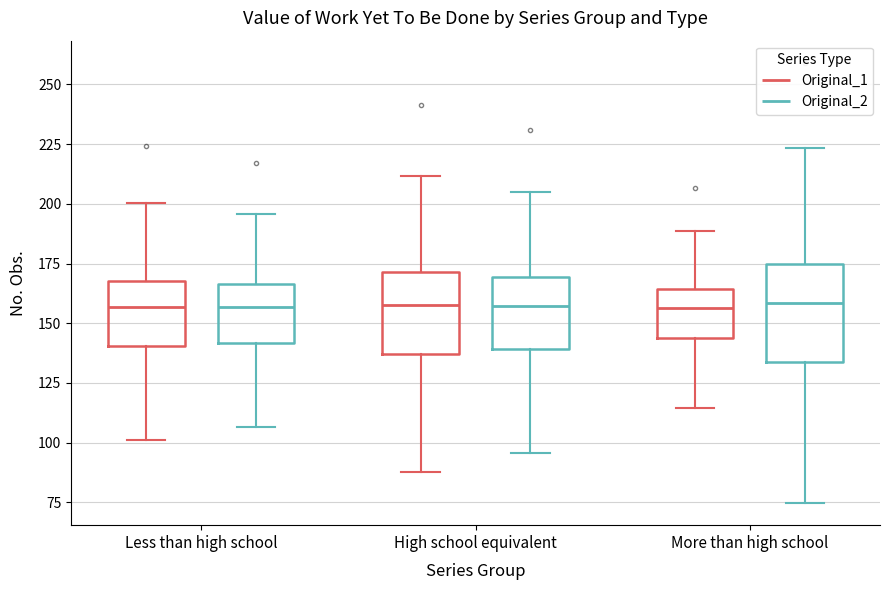

Comparing the boxes themselves (not the whiskers), which one is the tallest?

More than high school (Original_2)